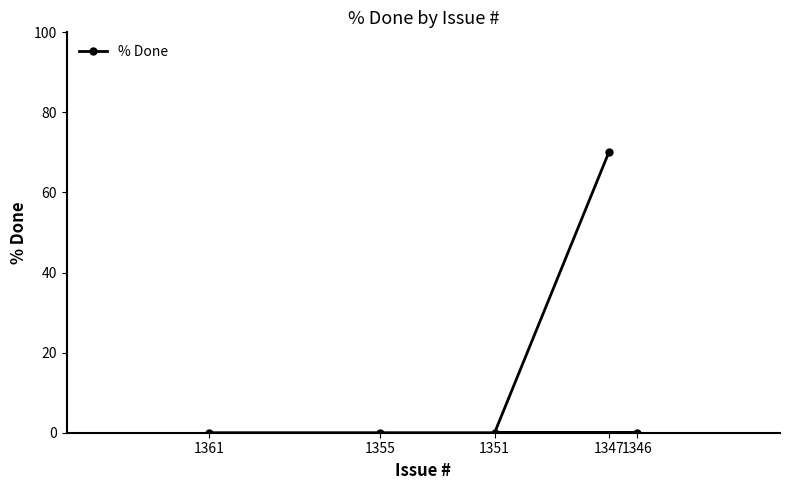

Rank the categories by value from highest to lowest.

1347, 1361, 1355, 1346, 1351